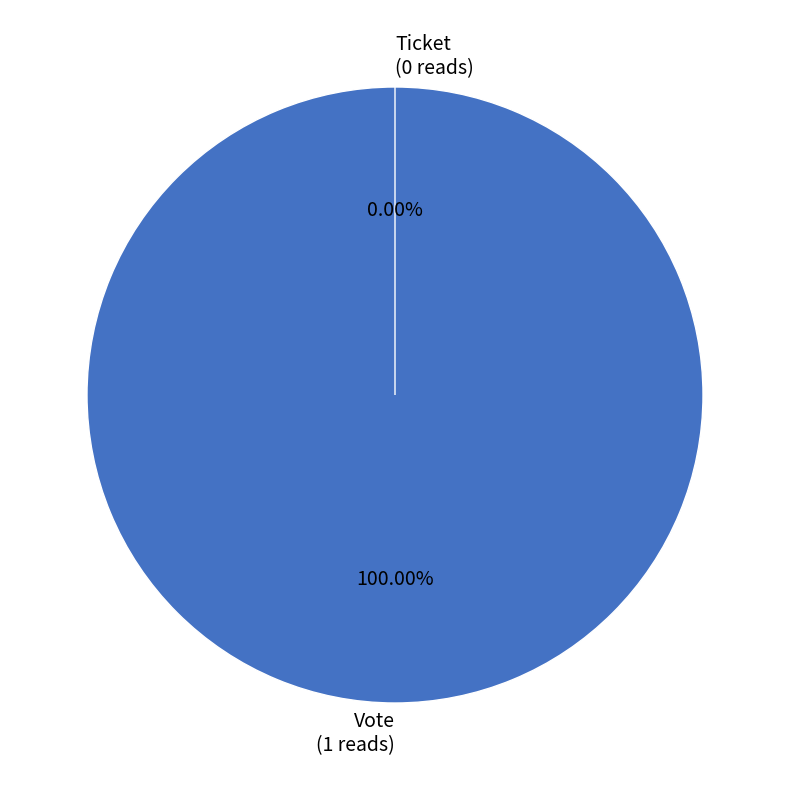

What is the change in value from Vote to Ticket?

-1